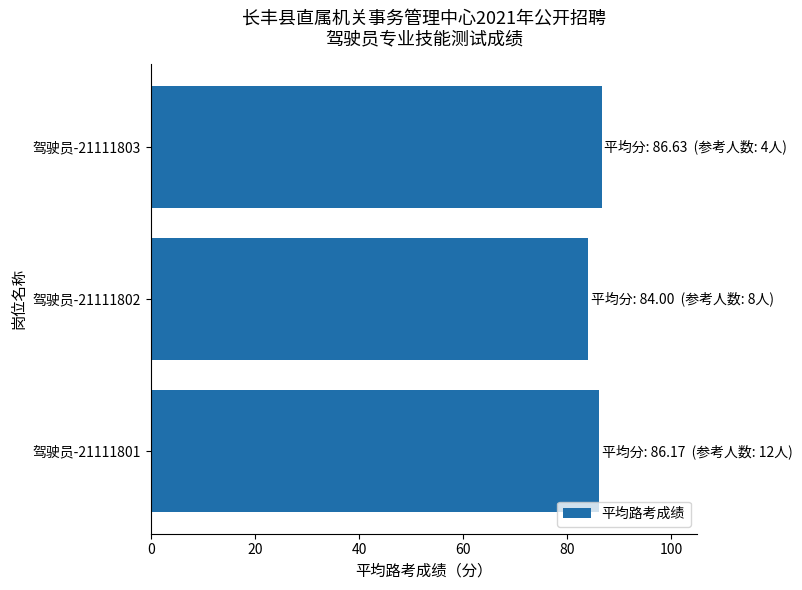

Which label corresponds to the smallest value in the chart?

驾驶员-21111802